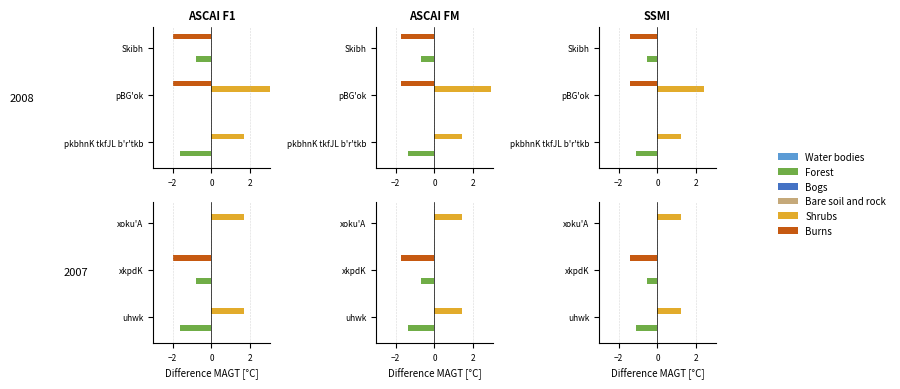

What are all the series names shown in the legend?

Water bodies, Forest, Bogs, Bare soil and rock, Shrubs, Burns